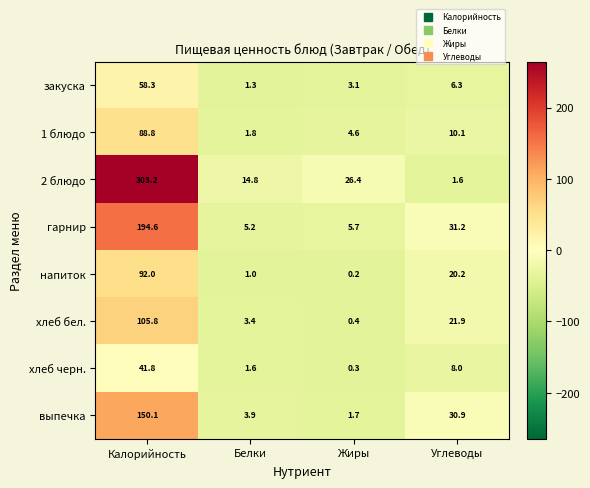

True or false: 2 блюдо has a value of 26.4 at Жиры.

True